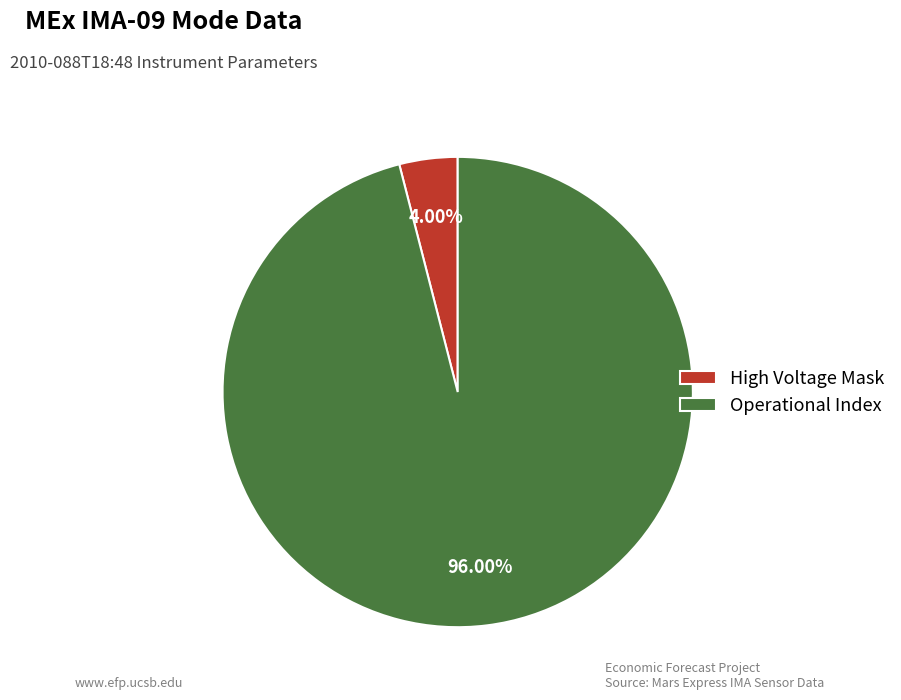

What is the smallest slice in the pie chart?

High Voltage Mask